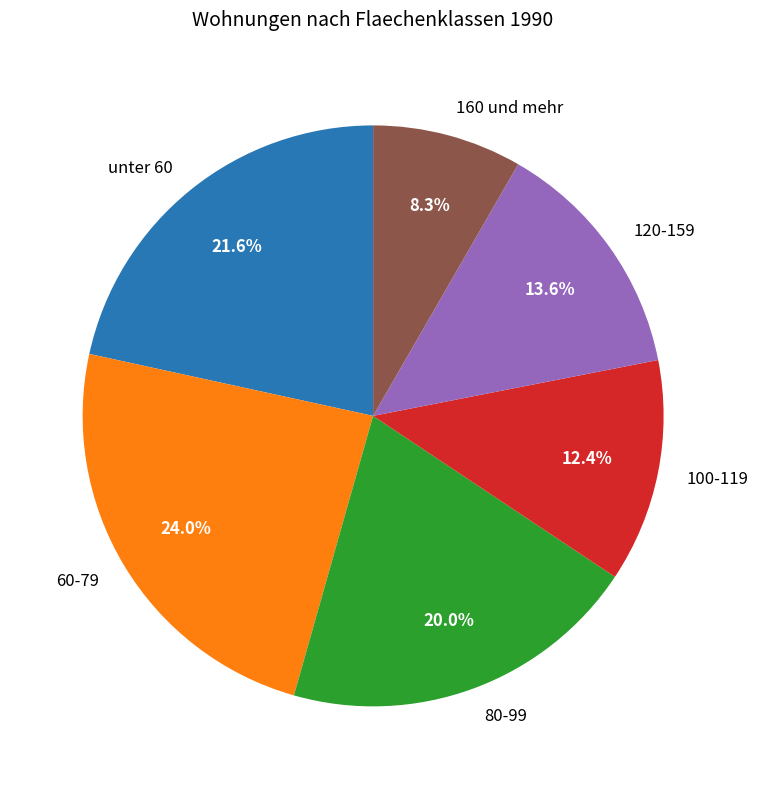

True or false: 120-159 accounts for 14% of the total.

True